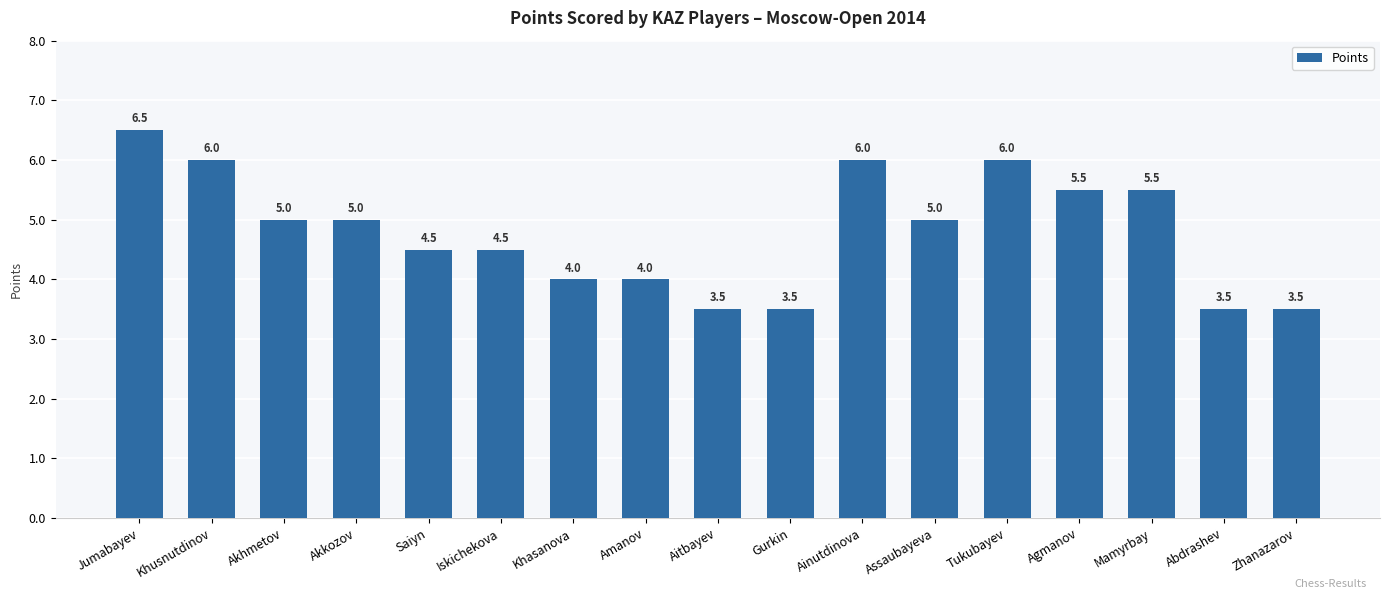

Read the value at Iskichekova.

4.5